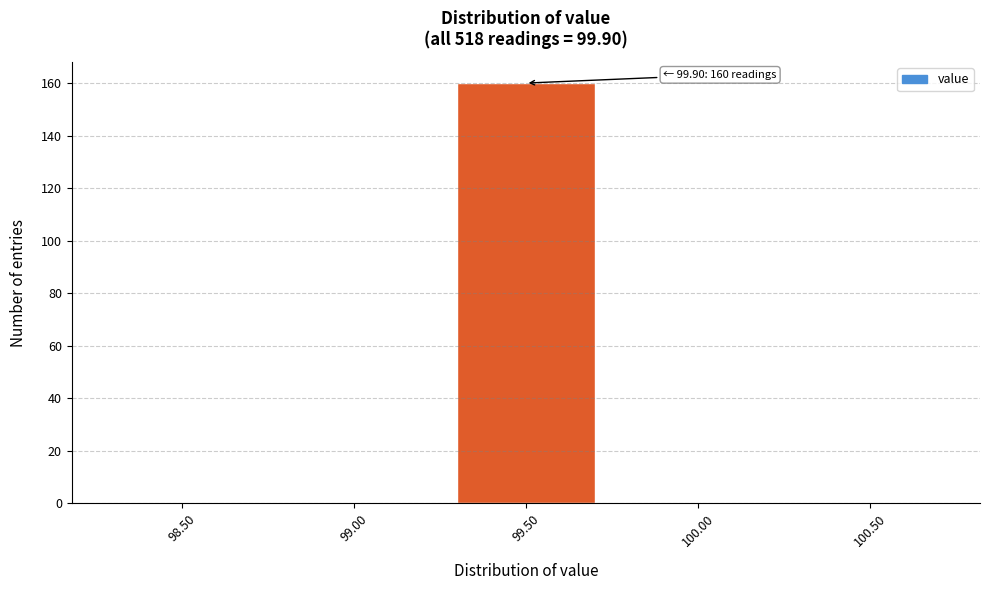

Reading left to right, extract all data points from this chart.

98.50=0	99.00=0	99.50=160	100.00=0	100.50=0